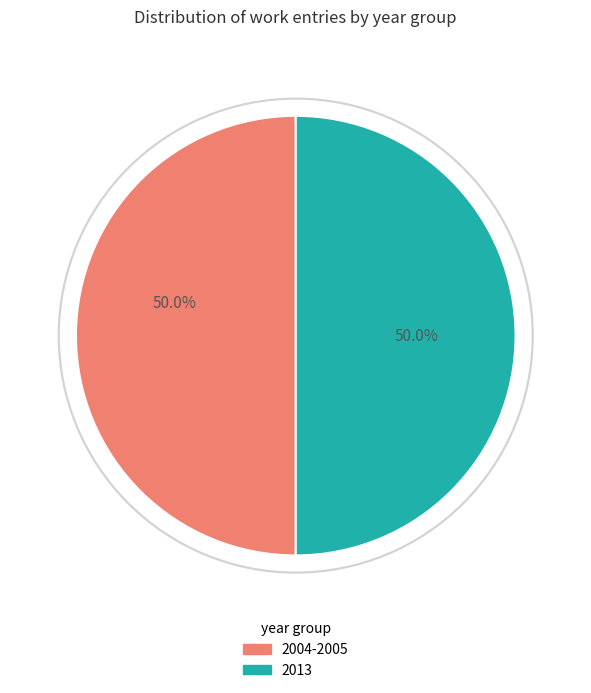

Between 2013-06-18 and 2013-06-18, which is larger?

2013-06-18